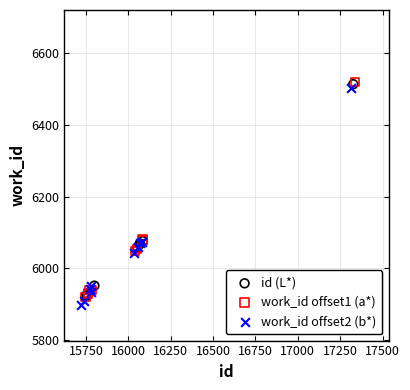

What are all the series names shown in the legend?

id (L*), work_id offset1 (a*), work_id offset2 (b*)